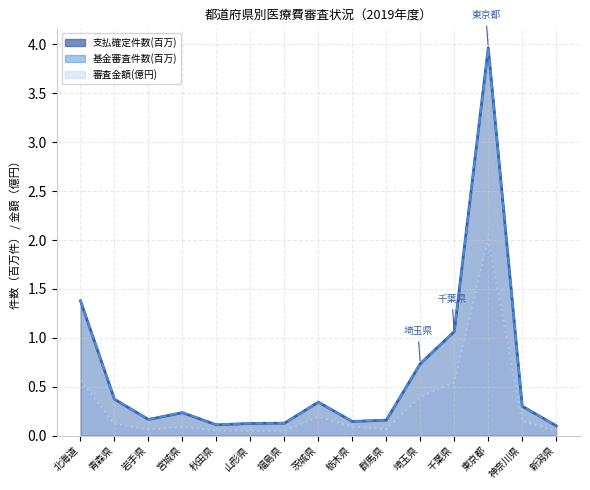

Which has a higher value, 栃木県 or 茨城県?

茨城県